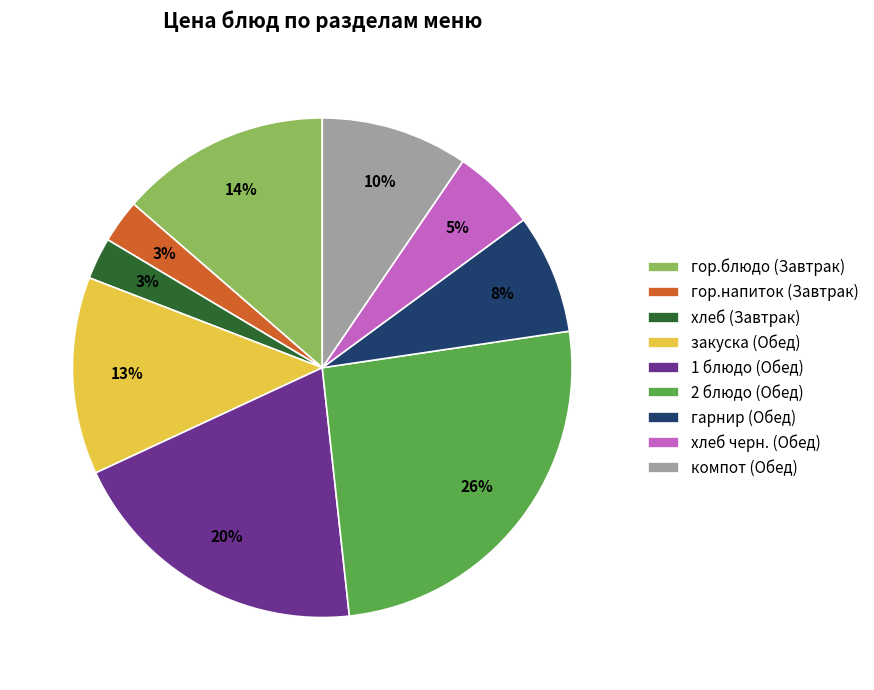

To the nearest percent, what percentage of the pie is компот (Обед)?

10%